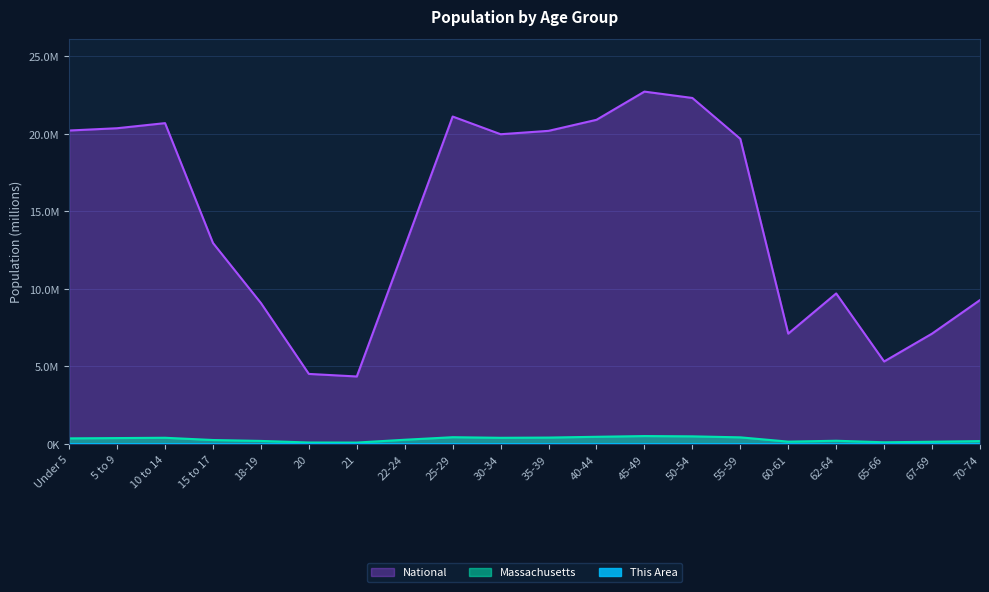

Does the chart have visible grid lines?

Yes